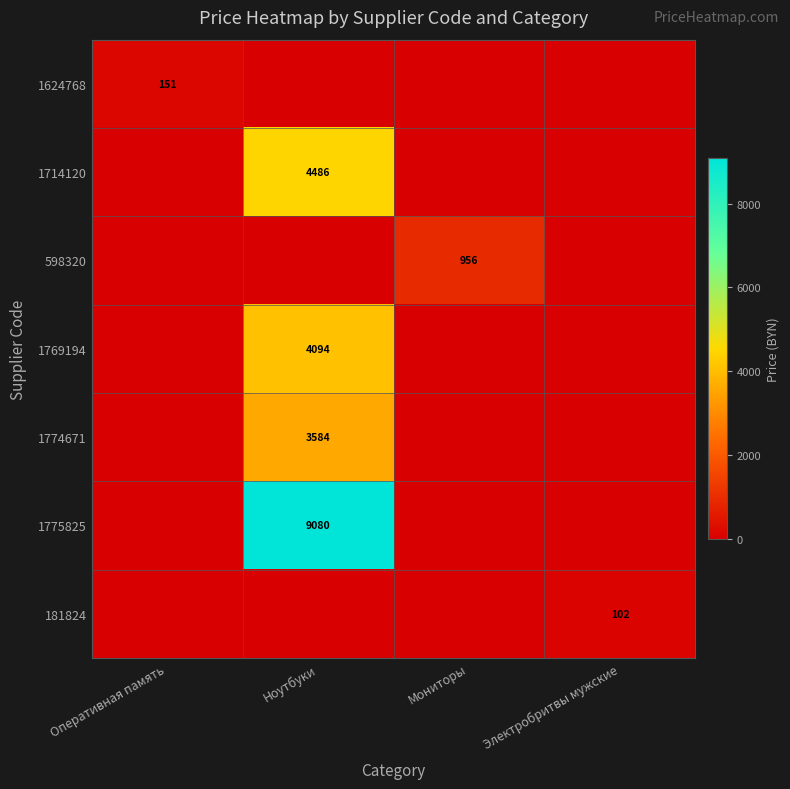

What is the total value across all series at Электробритвы мужские?

102.4